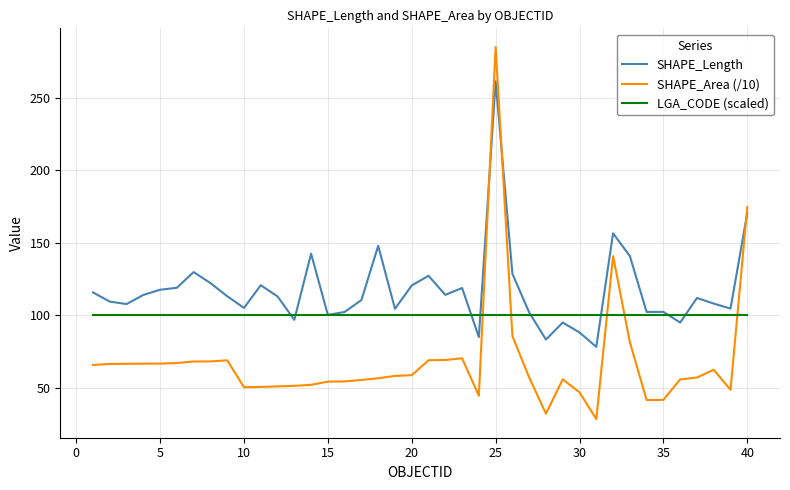

List the series in order of their peak value, highest first.

SHAPE_Area (/10), SHAPE_Length, LGA_CODE (scaled)